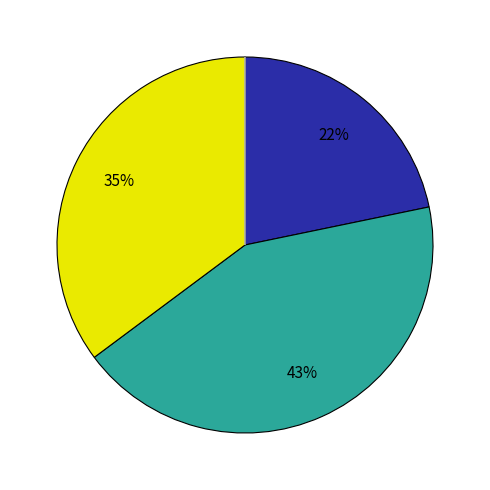

Does any single category account for the majority?

No